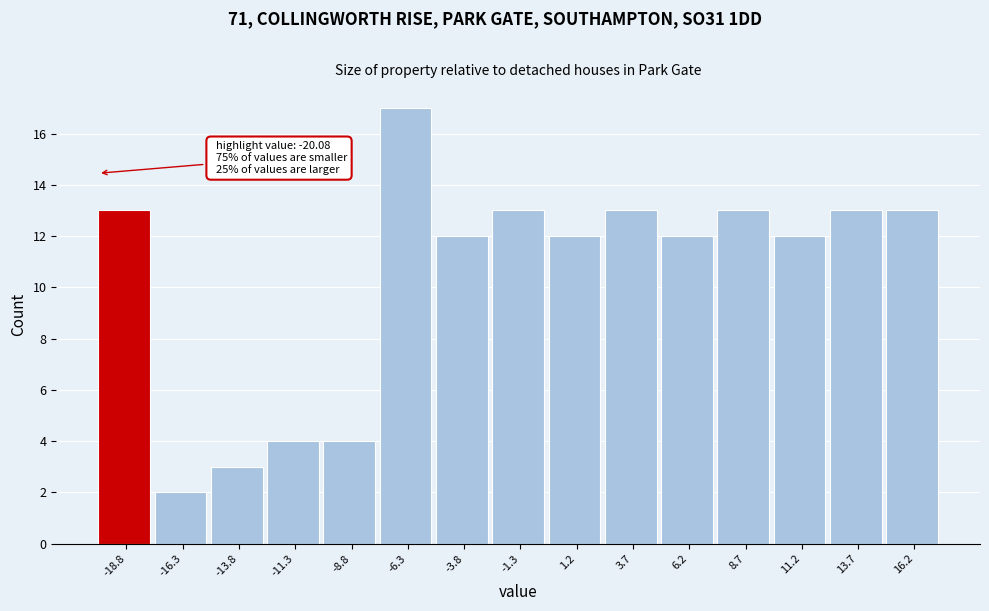

Over which range of the x-axis is the bar tallest?

-7.5 to -5.0